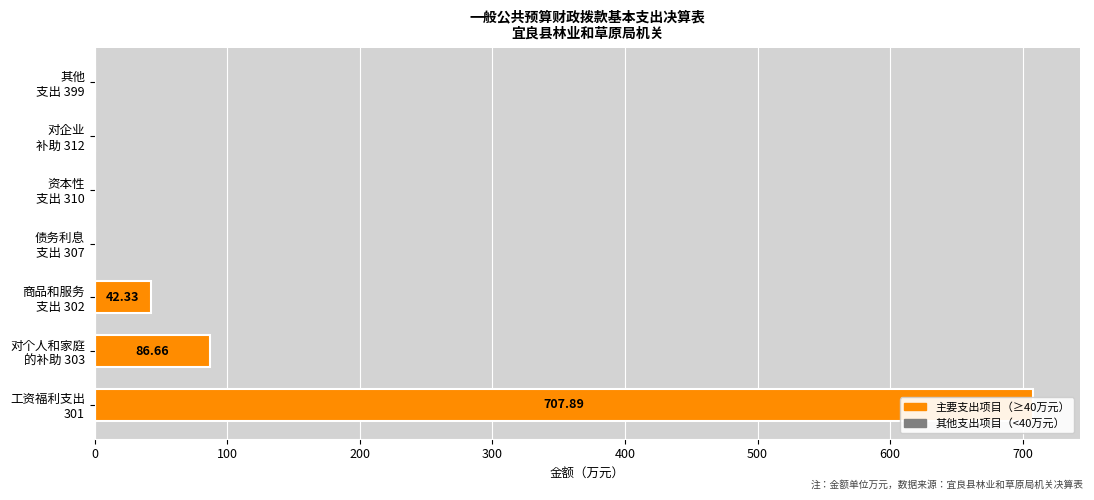

What is the value of the 2nd bar from the left?

86.7